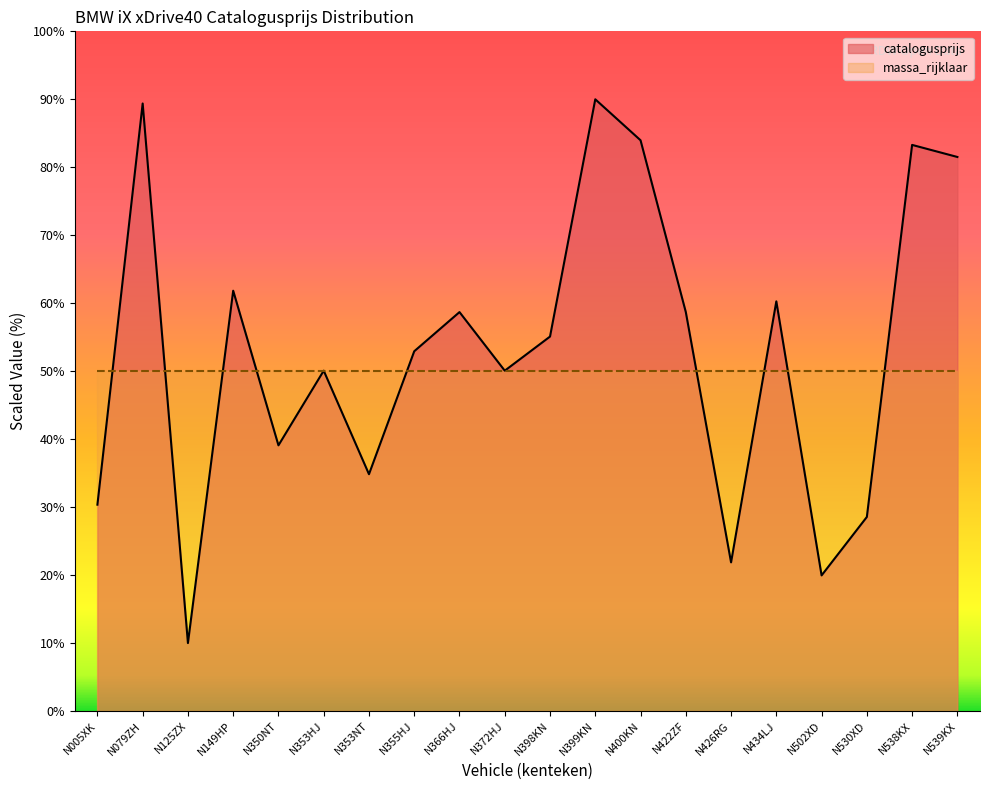

How many lines are shown in the chart?

2